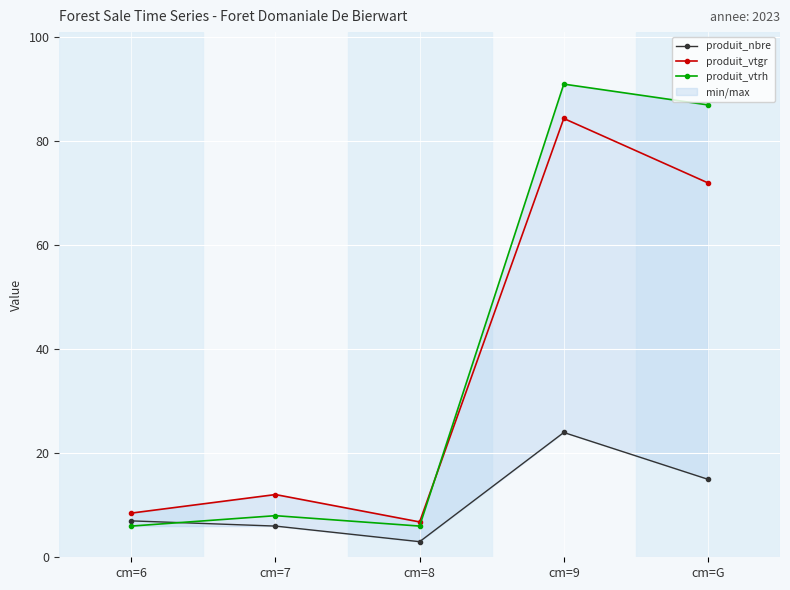

Is the value of produit_vtrh at cm=8 greater than the value of produit_vtgr at cm=9?

No